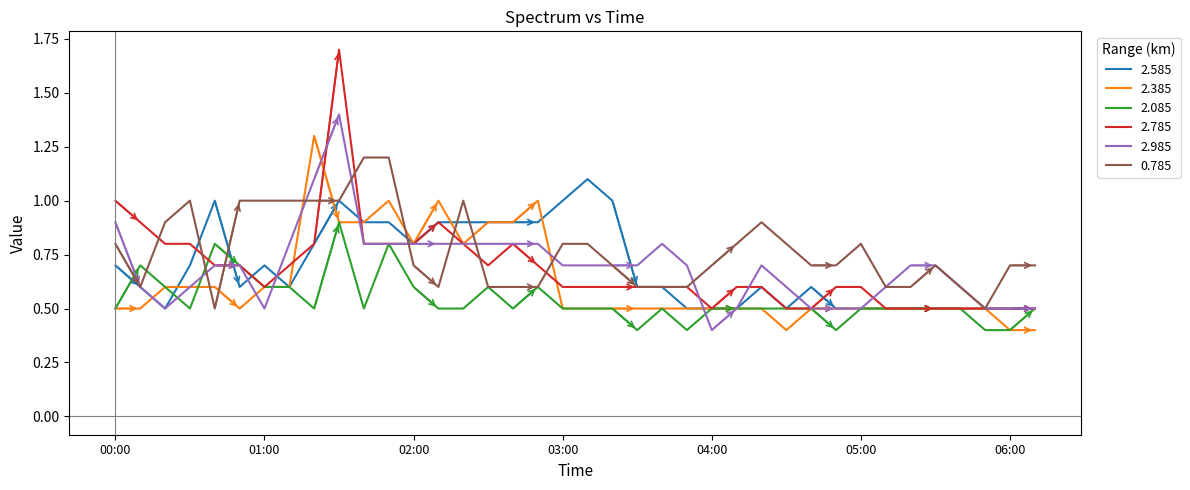

Which series has the largest range (max minus min)?

2.785